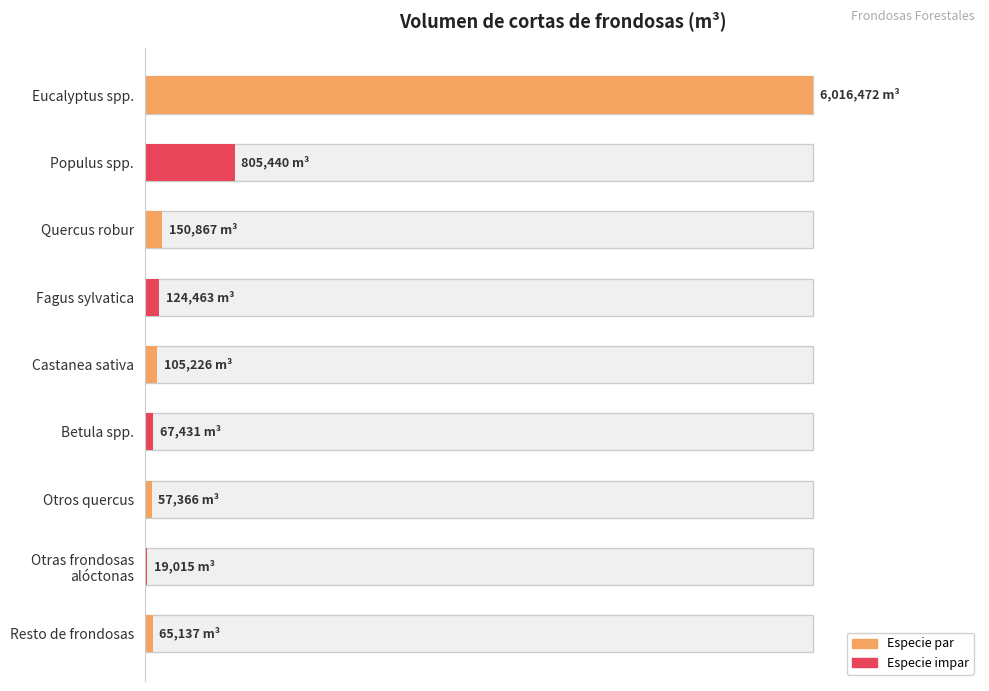

What value does the data have at Populus spp.?

805439.7